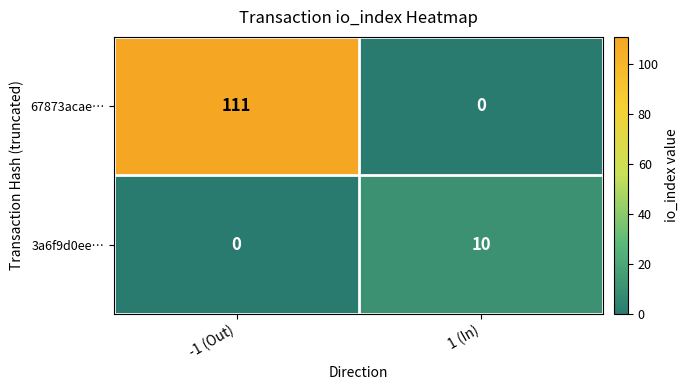

What is the approximate value of 67873acae… at -1 (Out), to the nearest 5?

110